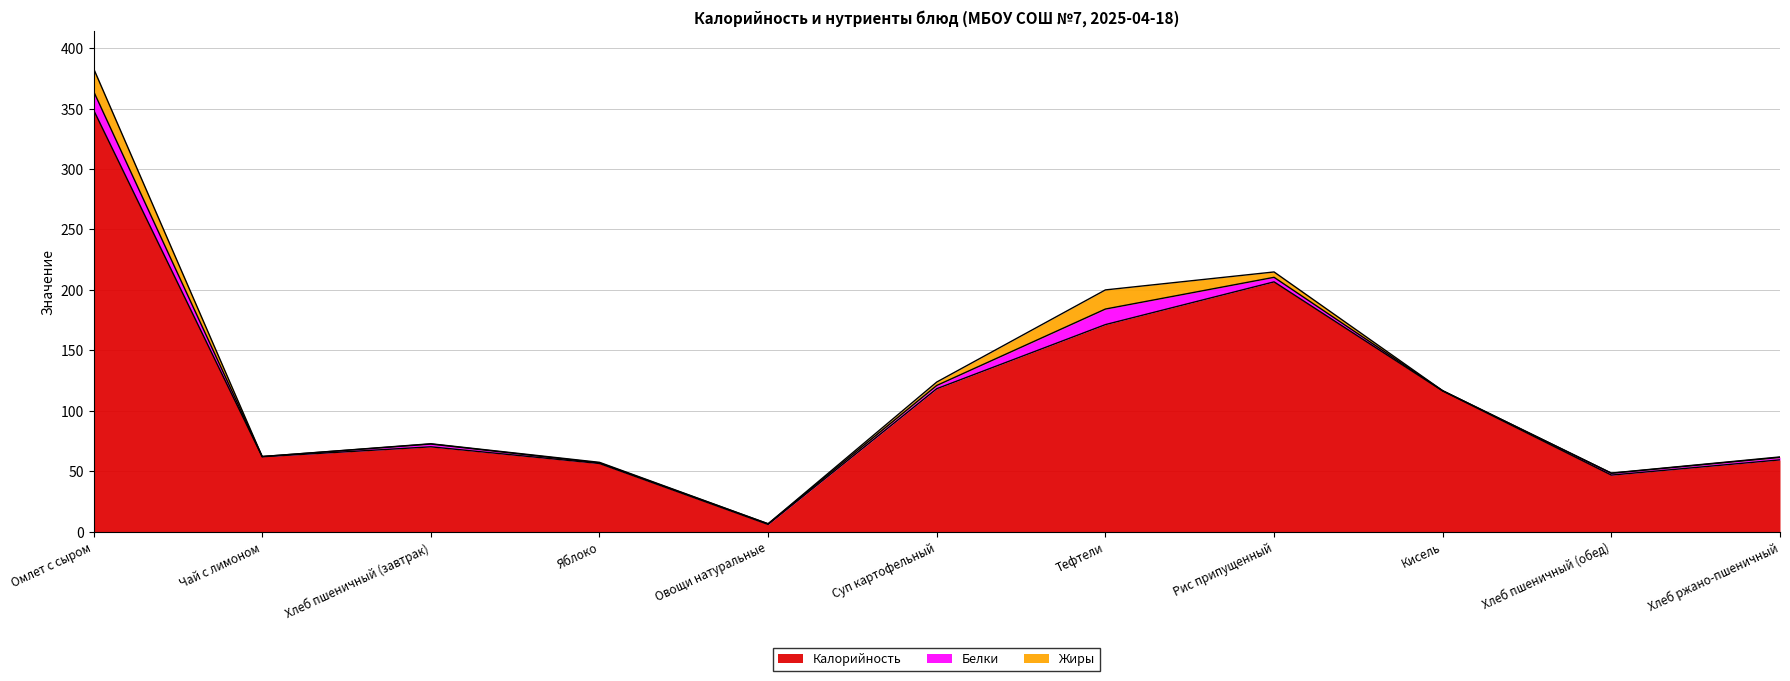

How many lines are shown in the chart?

3